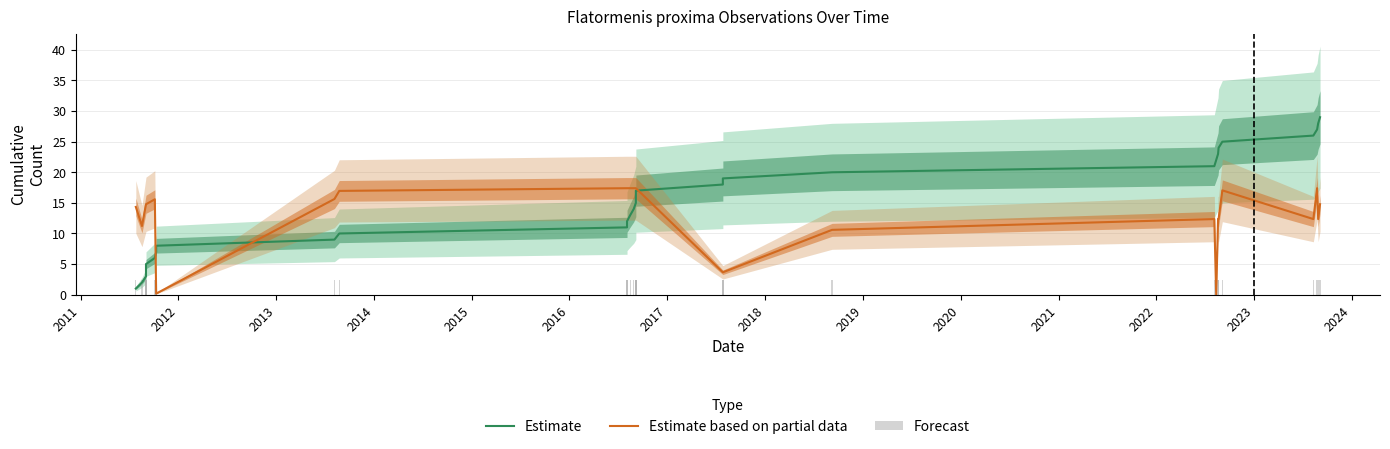

What is the value of the Estimate bar at the 24th from the left?

24.0